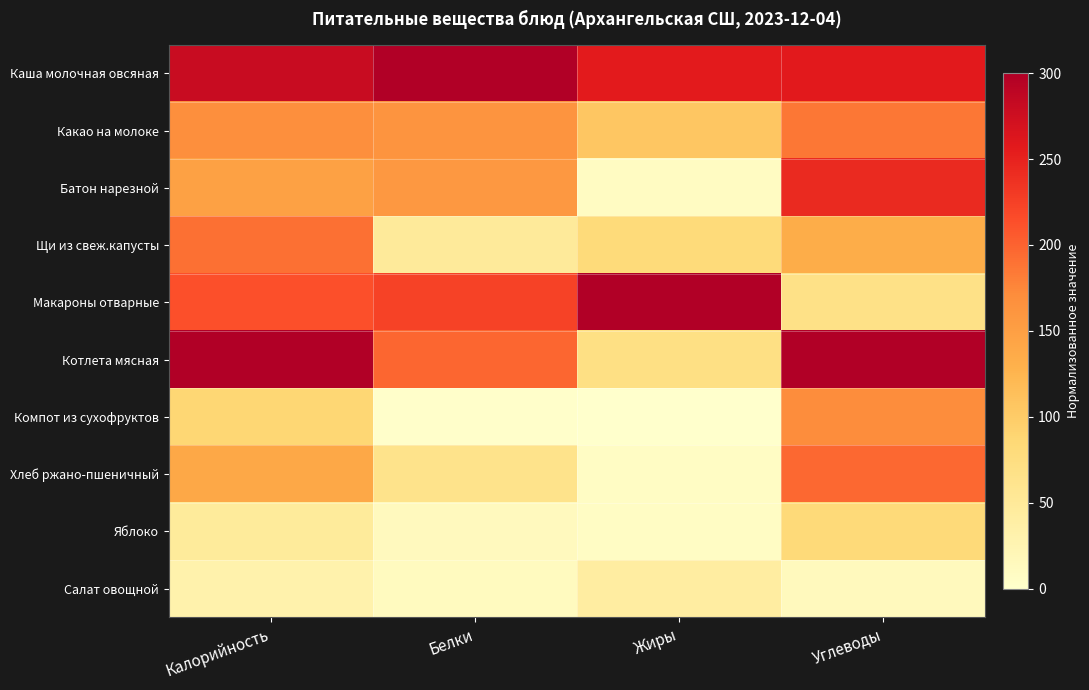

Between Белки and Калорийность, which is larger?

Белки